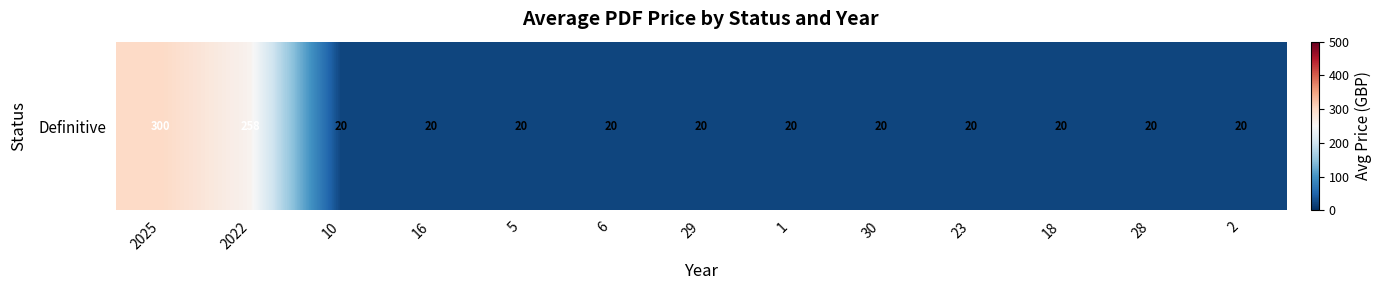

List the labels in order of value, smallest first.

10, 16, 5, 6, 29, 1, 30, 23, 18, 28, 2, 2022, 2025